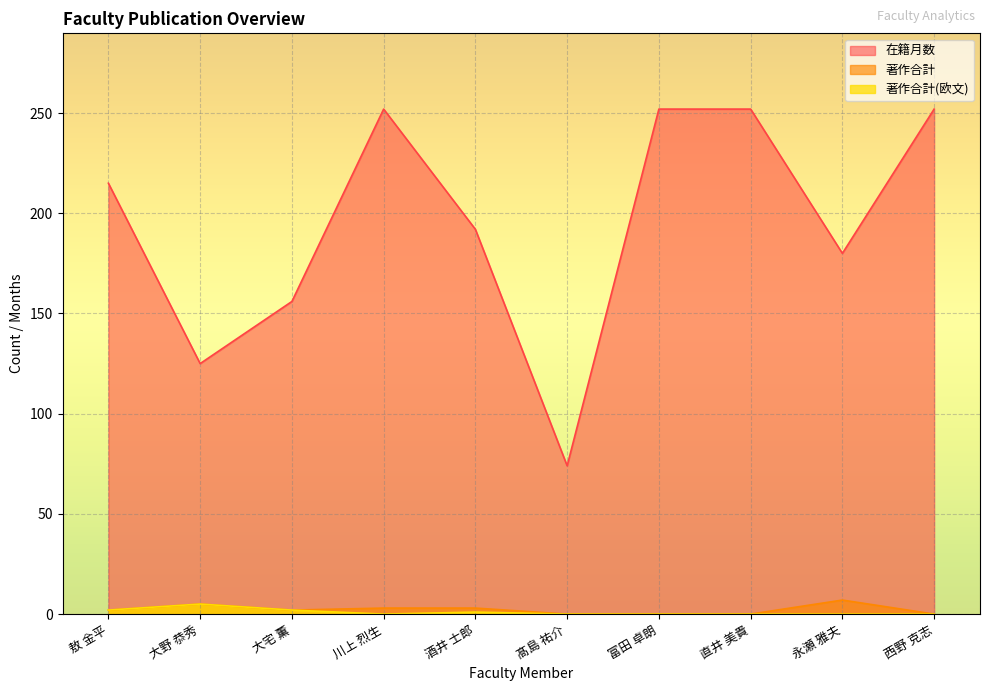

Reading right to left, list all the values displayed in this chart.

在籍月数: 西野 克志=252	永瀬 雅夫=180	直井 美貴=252	富田 卓朗=252	髙島 祐介=74	酒井 士郎=192	川上 烈生=252	大宅 薫=156	大野 恭秀=125	敖 金平=215
著作合計: 西野 克志=0	永瀬 雅夫=7	直井 美貴=0	富田 卓朗=0	髙島 祐介=0	酒井 士郎=3	川上 烈生=3	大宅 薫=2	大野 恭秀=5	敖 金平=2
著作合計(欧文): 西野 克志=0	永瀬 雅夫=0	直井 美貴=0	富田 卓朗=0	髙島 祐介=0	酒井 士郎=1	川上 烈生=0	大宅 薫=2	大野 恭秀=5	敖 金平=2